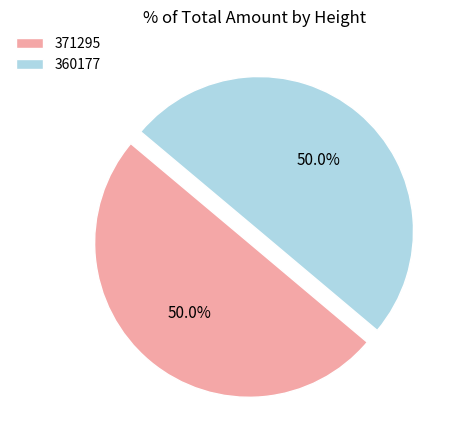

What percentage do 360177 and 371295 together represent?

100.0%